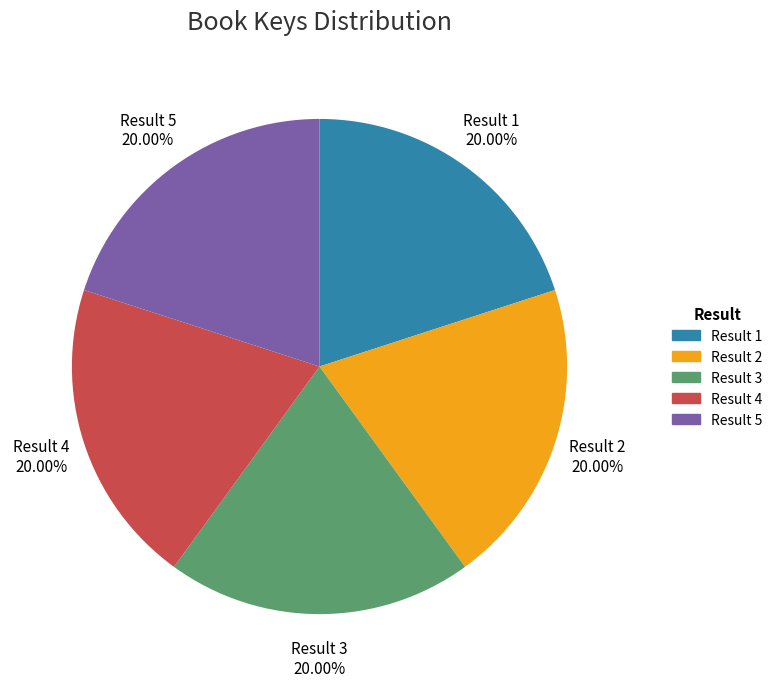

Approximately how many times larger is the value at Result 2 compared to Result 1?

1.0